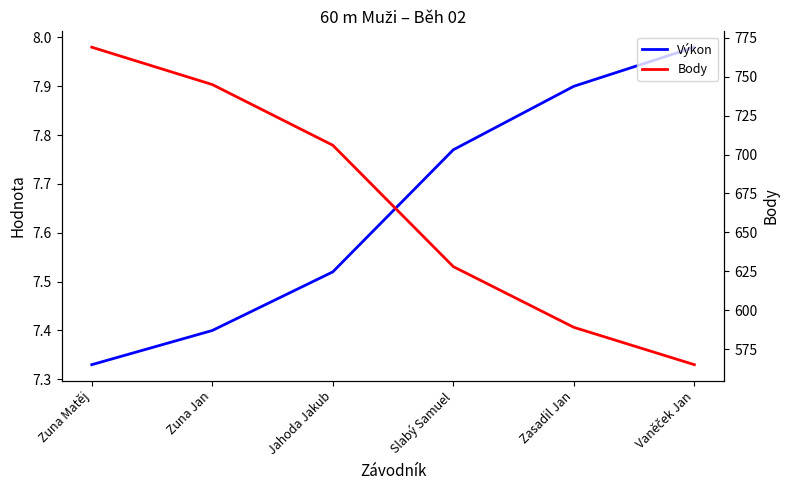

True or false: Výkon and Body intersect in this chart.

False